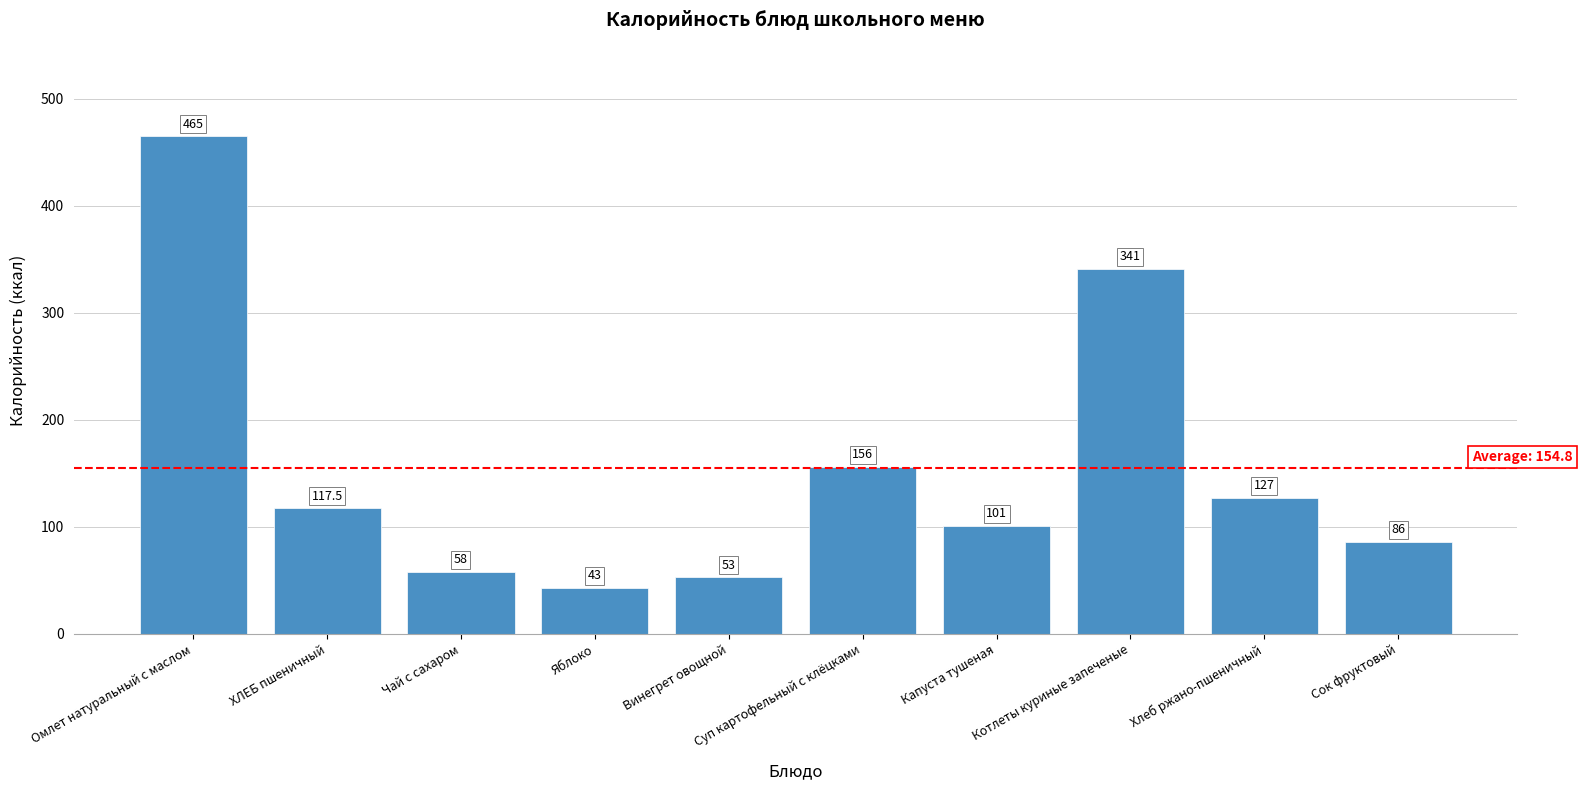

What position from the left is Суп картофельный с клёцками?

6